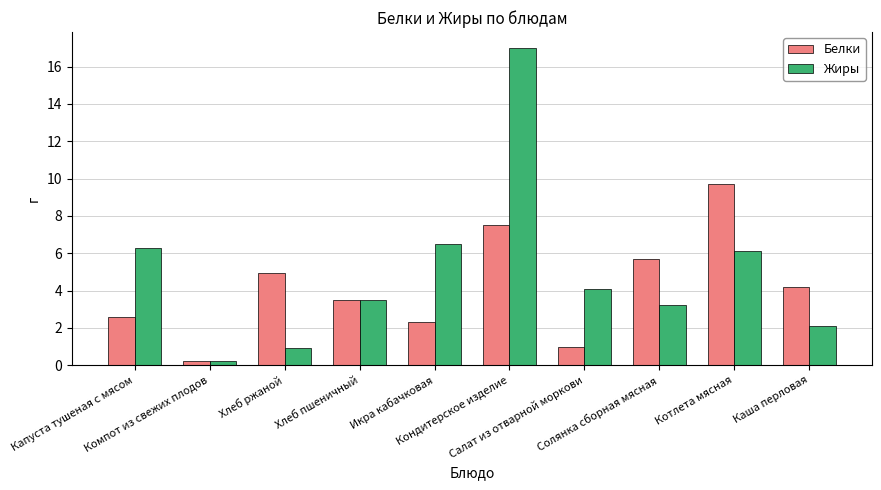

What is the average value of the Белки series?

4.2